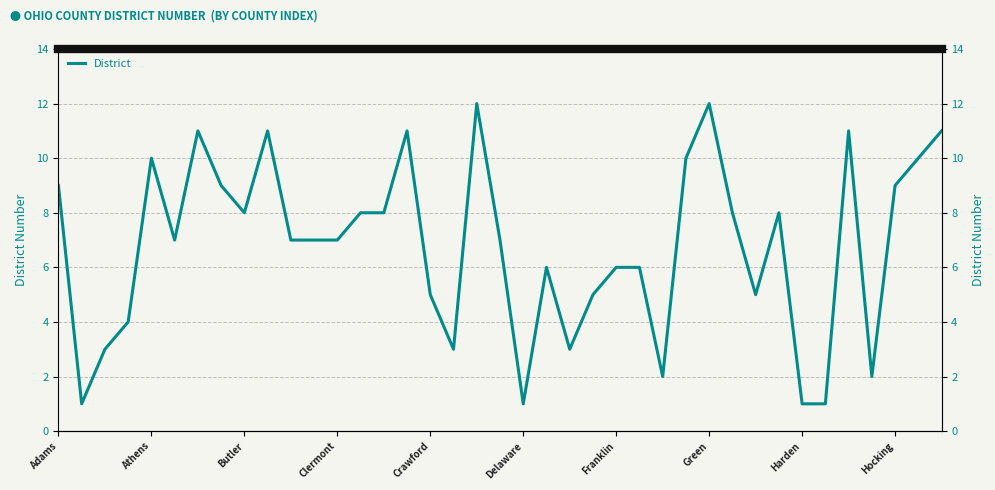

Does the chart display data point markers on the line(s)?

No